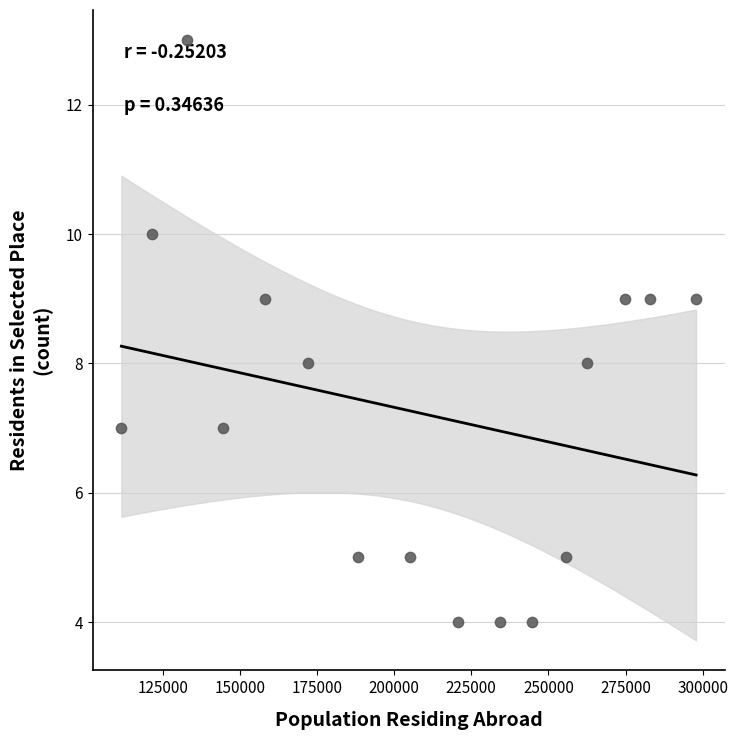

What is the range of X values (max minus min)?

186195